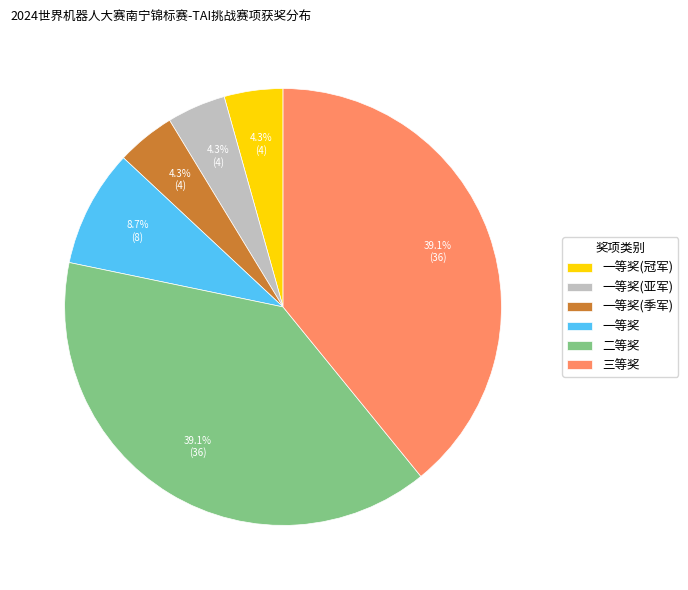

Is there any slice that represents more than half of the pie?

No